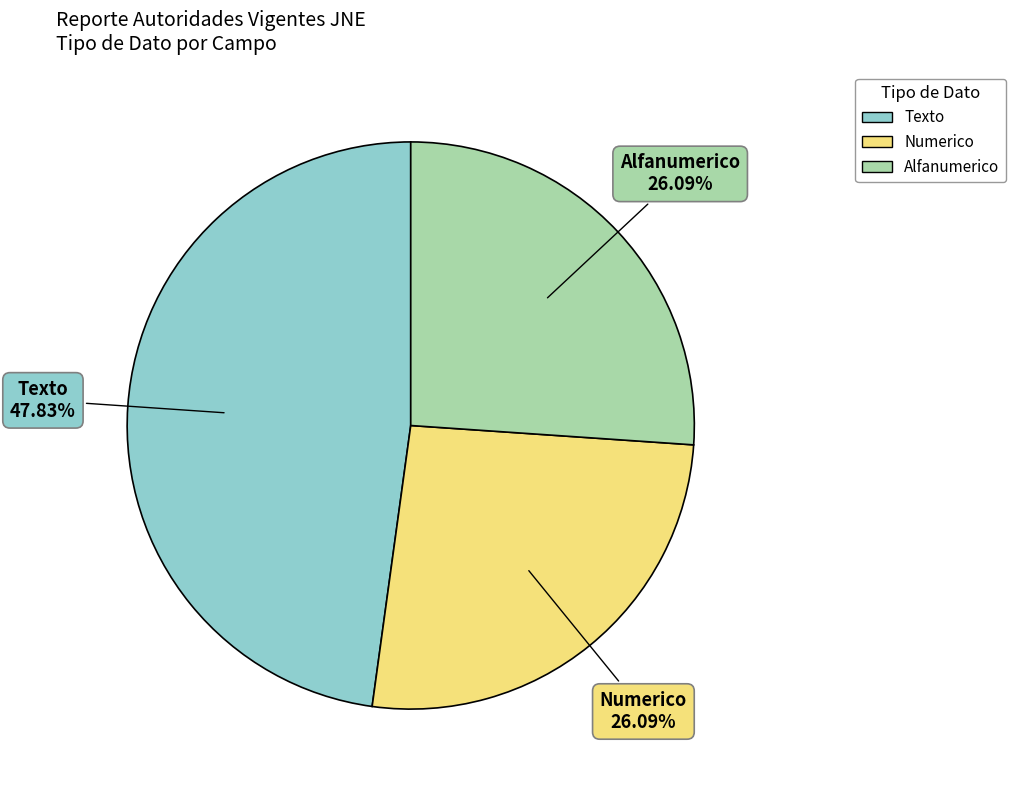

Which slice is the largest?

Texto